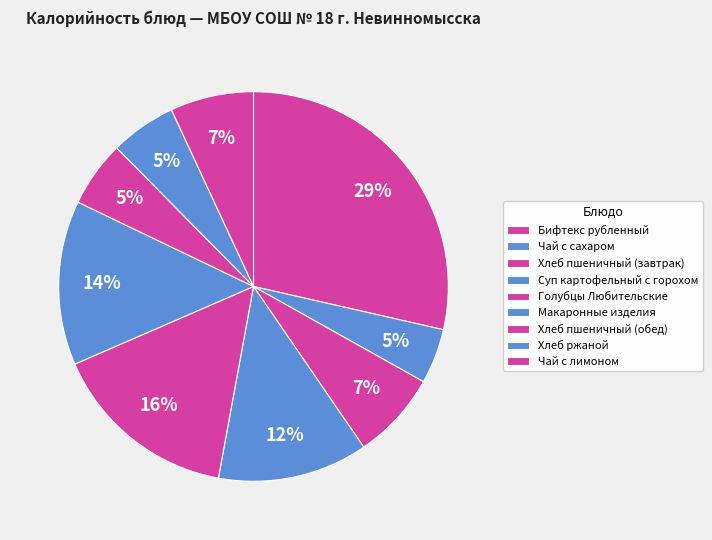

Is the sum of Бифтекс рубленный and Хлеб ржаной greater than half?

No